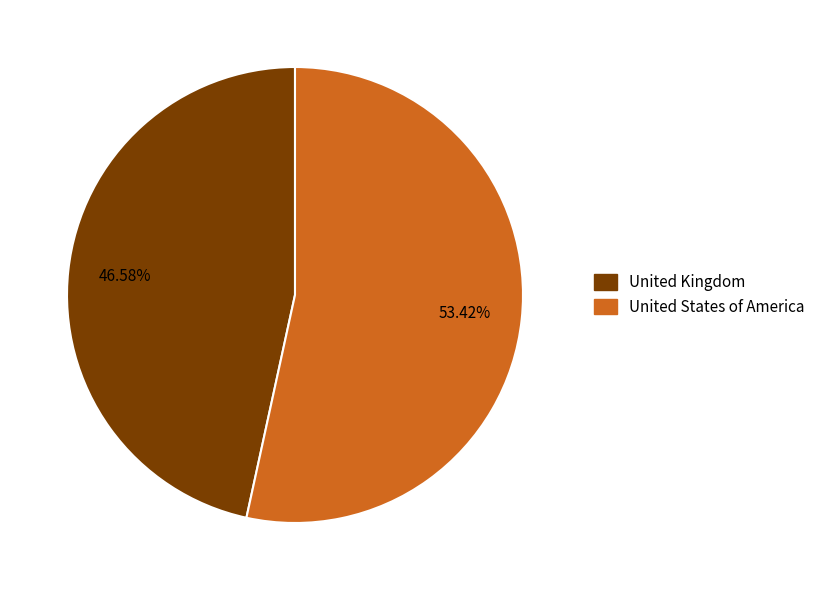

To the nearest percent, what portion does United Kingdom represent?

47%